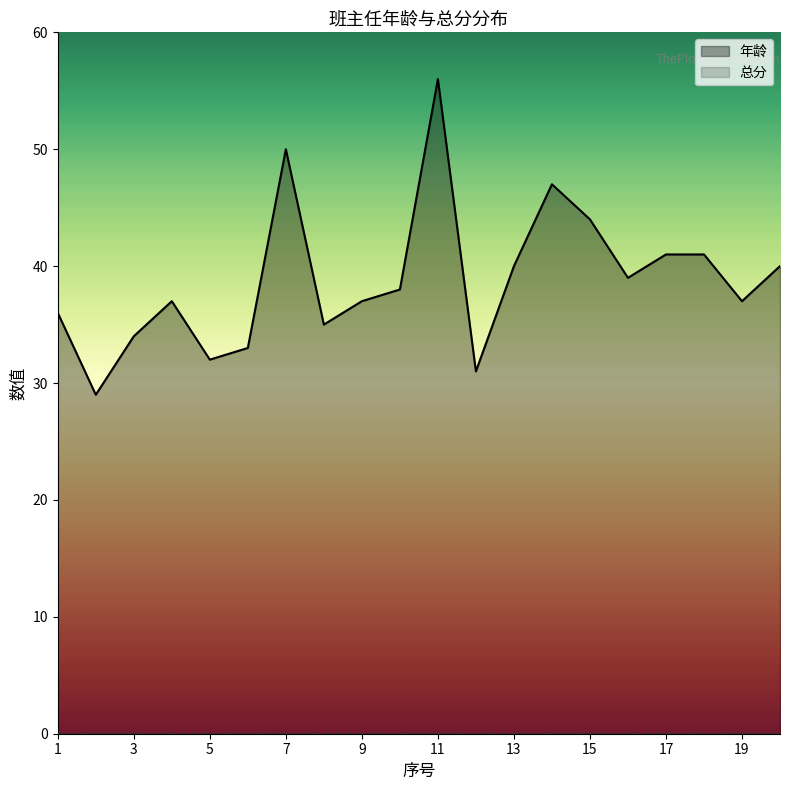

What is the value of the 13th point from the left?

40